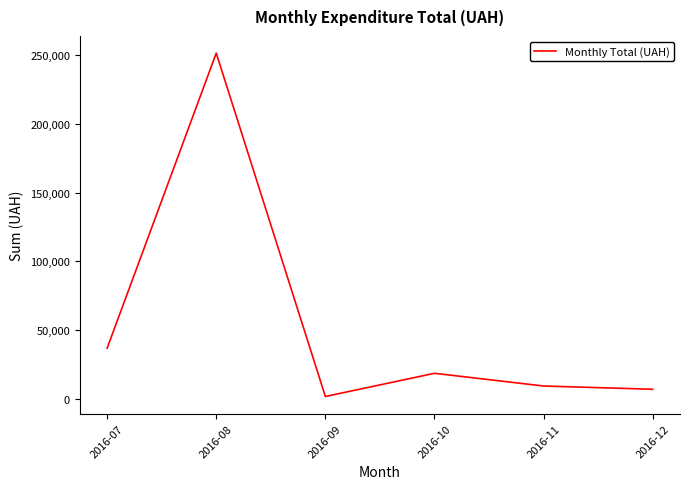

How many interior local peaks (higher than both neighbors) does the data have?

2